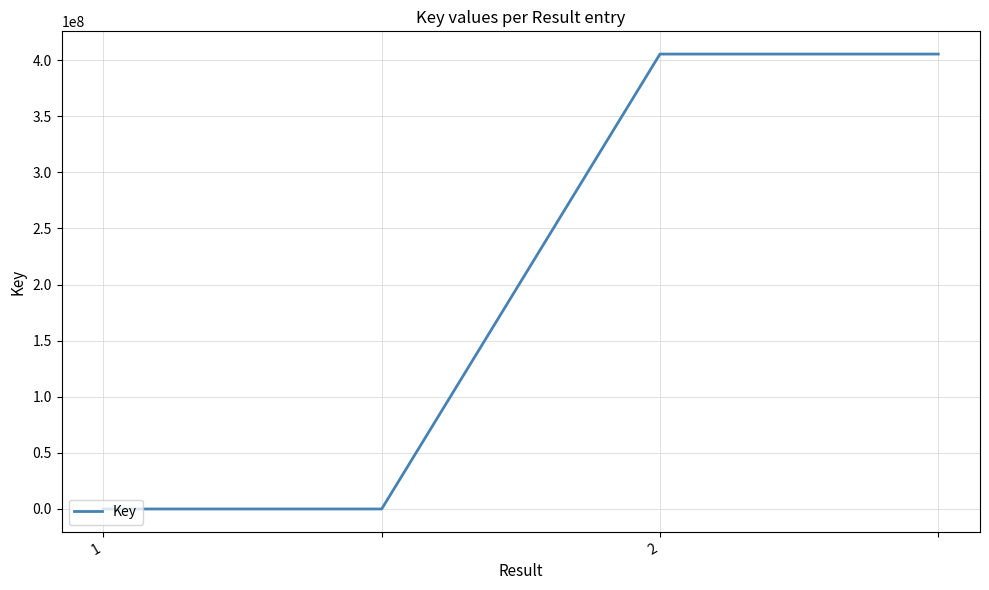

True or false: there are more than 2 points higher than both neighbors.

False